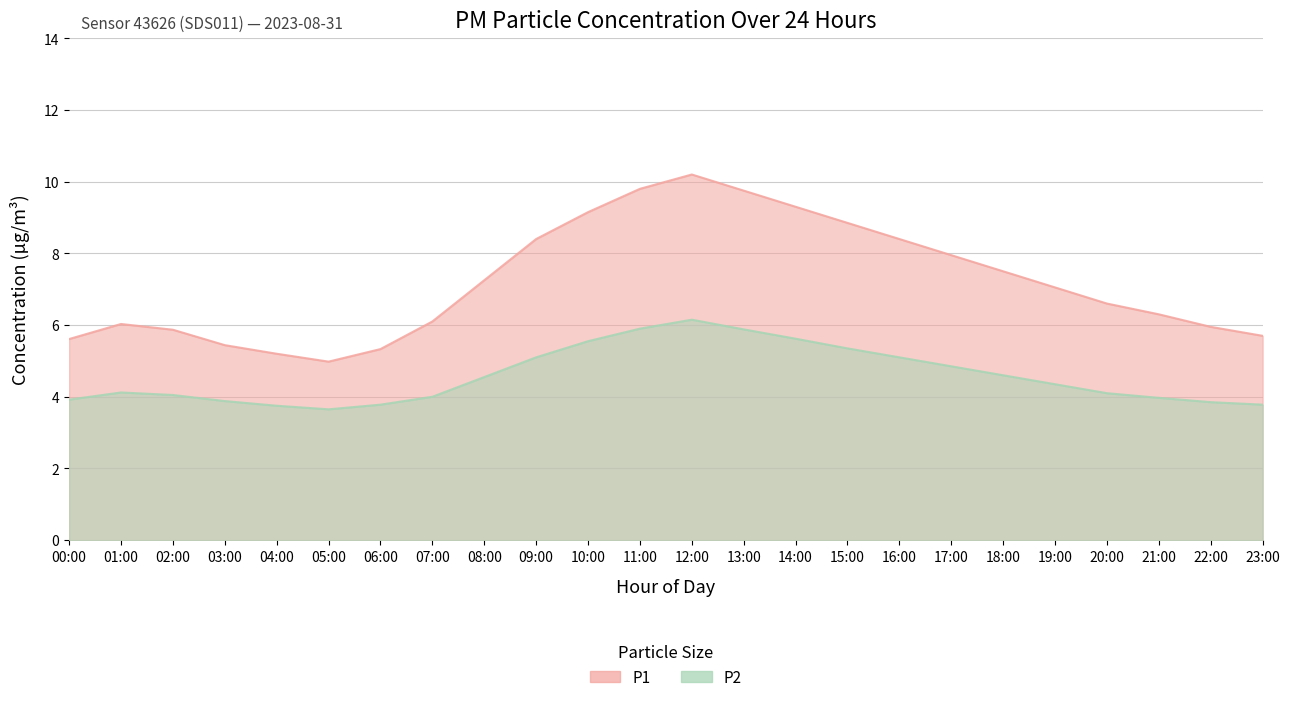

Between 07:00 and 10:00, which is larger?

10:00